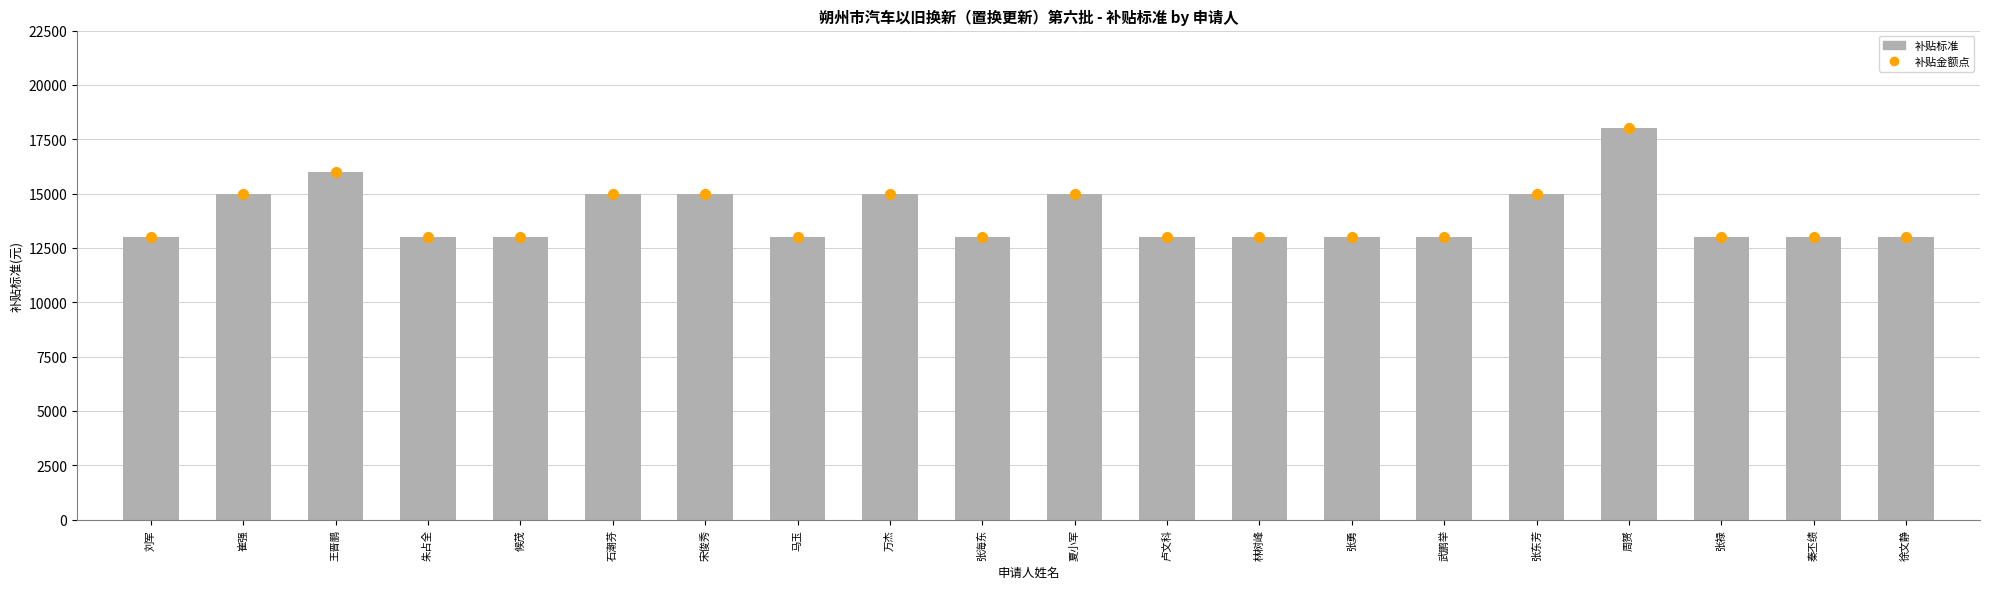

How many distinct data groups are displayed?

1